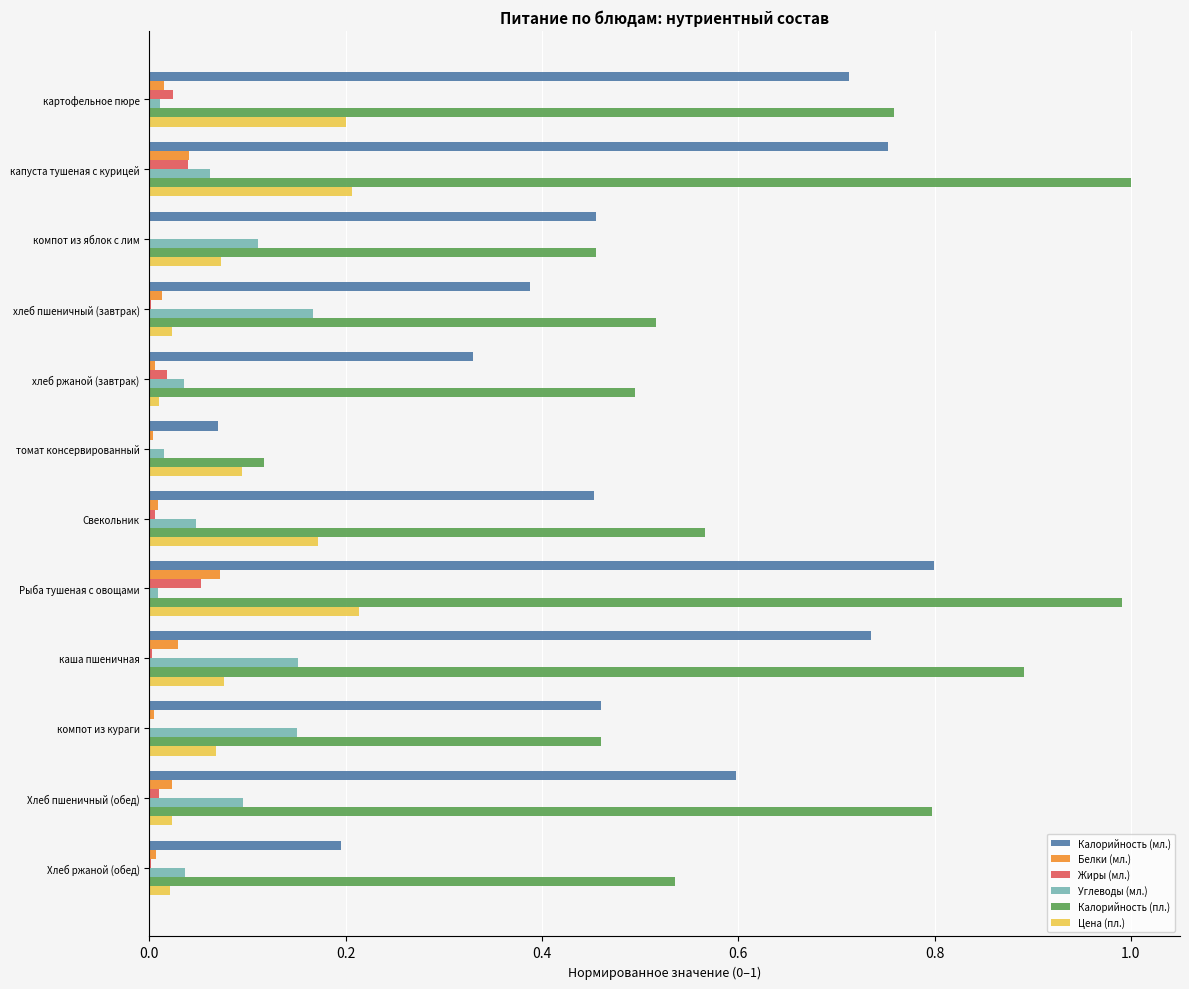

Which series has the largest total across all categories?

Калорийность (пл.)